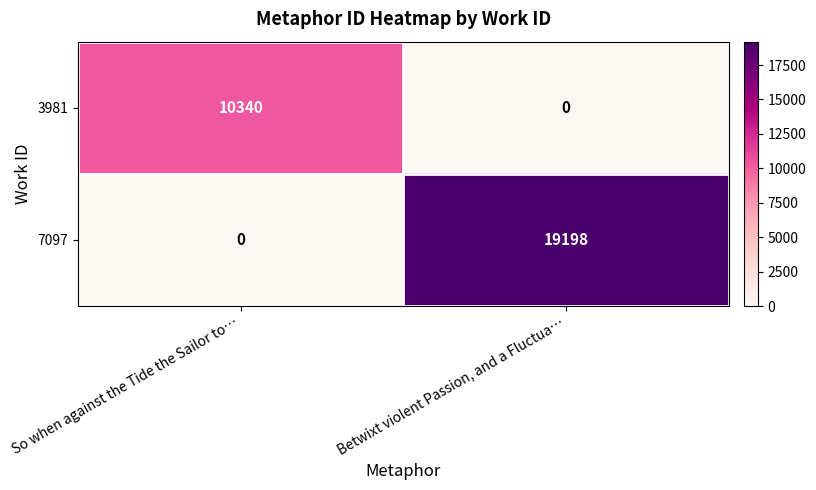

What is the average value of the 3981 series?

5170